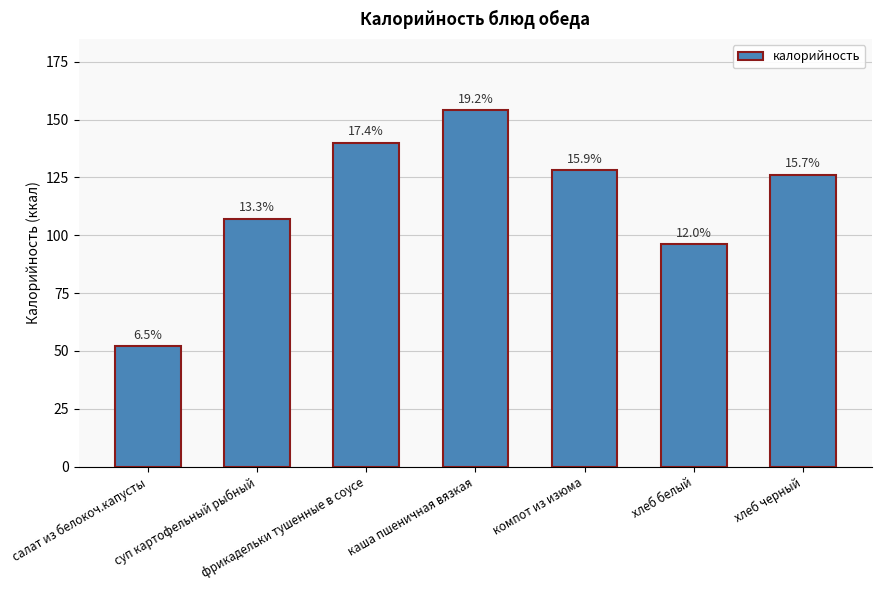

Does the chart contain any negative values?

No